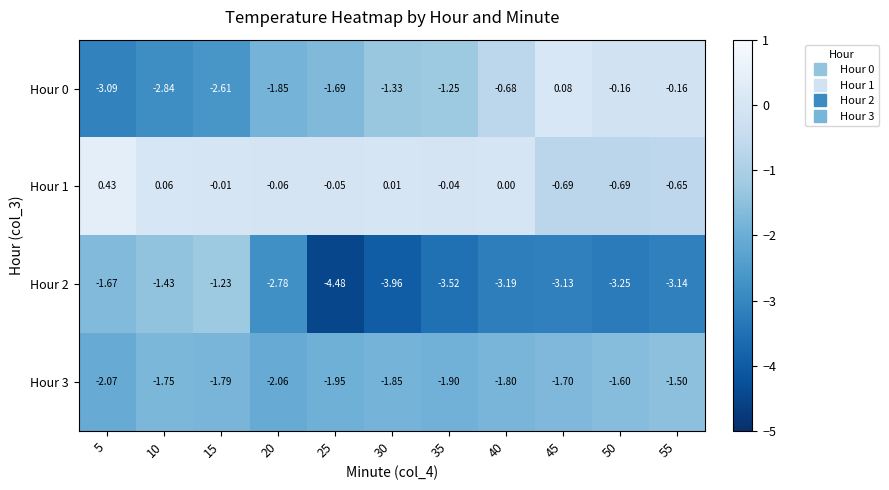

How many series are shown in this chart?

4